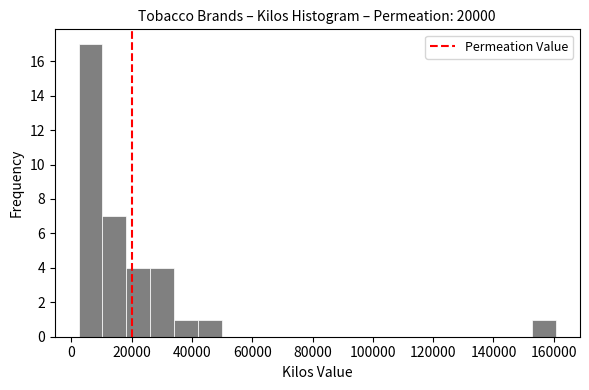

Around what value on the x-axis is the tallest bar? Give the approximate position of its centre, as read against the axis.

6000